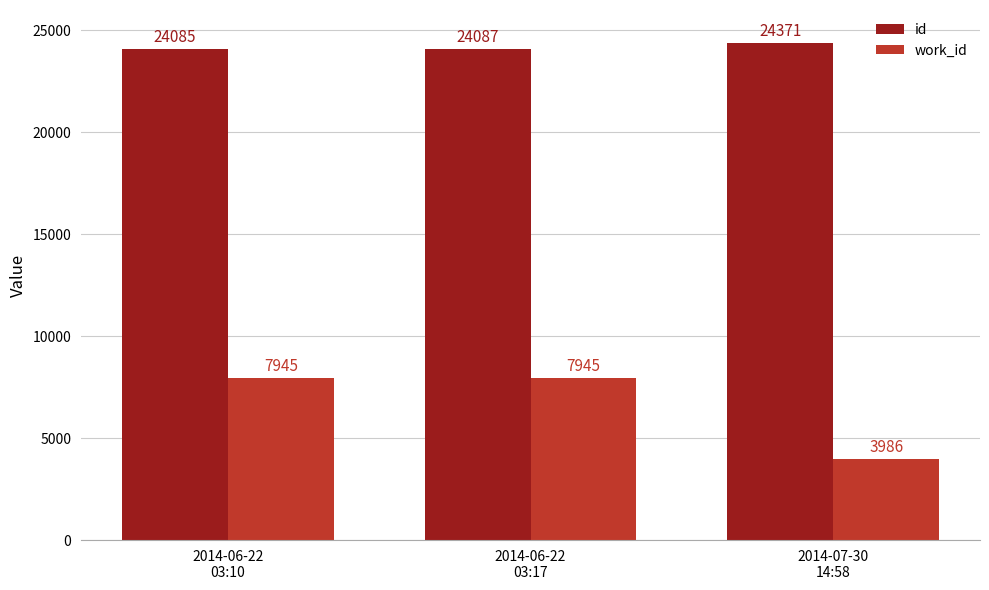

What is the spread (max minus min) of values at 2014-07-30
14:58?

20385